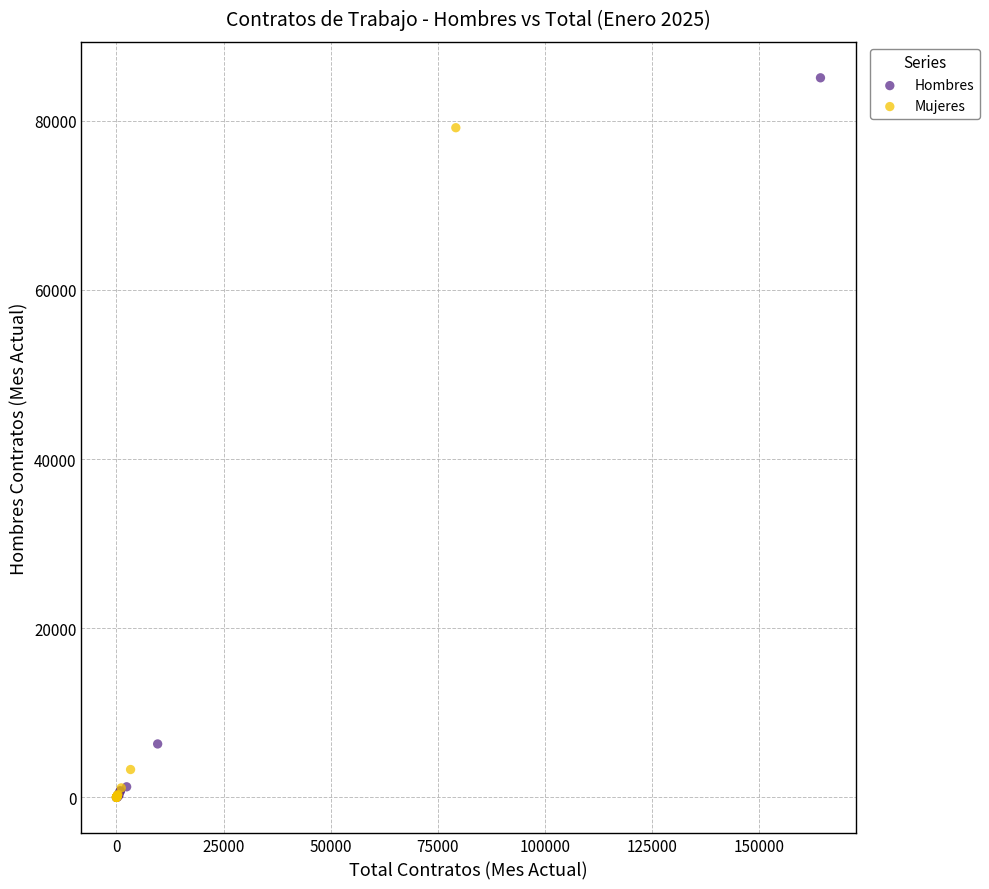

Which series has the widest spread of Y values?

Hombres